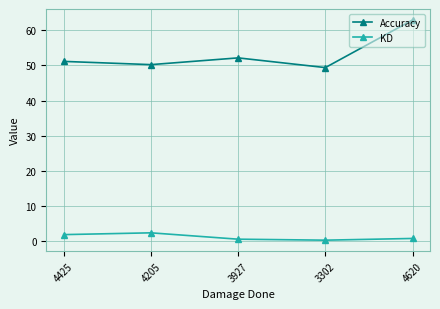

Count the number of categories in the chart.

5